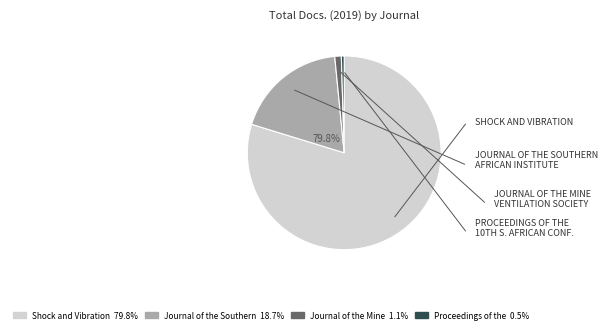

Count the number of slices in the pie.

4